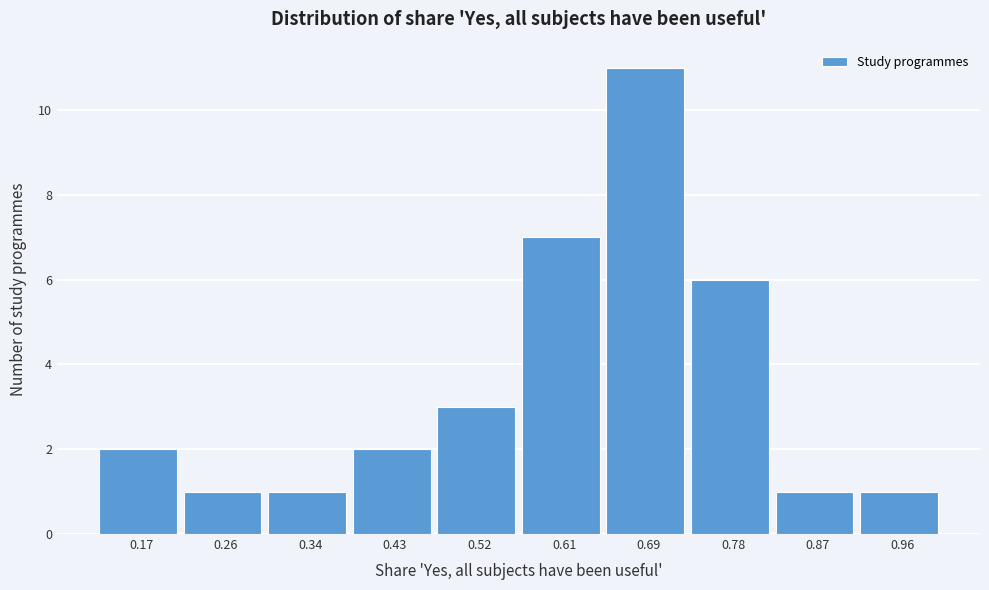

Reading left to right, list every bar in this chart as the range it spans on the x-axis followed by its height. Neither the bar edges nor the heights are printed on the chart, so give them approximately, as read against the axes.

0.13 to 0.21: 2
0.21 to 0.30: 1
0.30 to 0.39: 1
0.39 to 0.48: 2
0.48 to 0.56: 3
0.56 to 0.65: 7
0.65 to 0.74: 11
0.74 to 0.83: 6
0.83 to 0.91: 1
0.91 to 1.00: 1